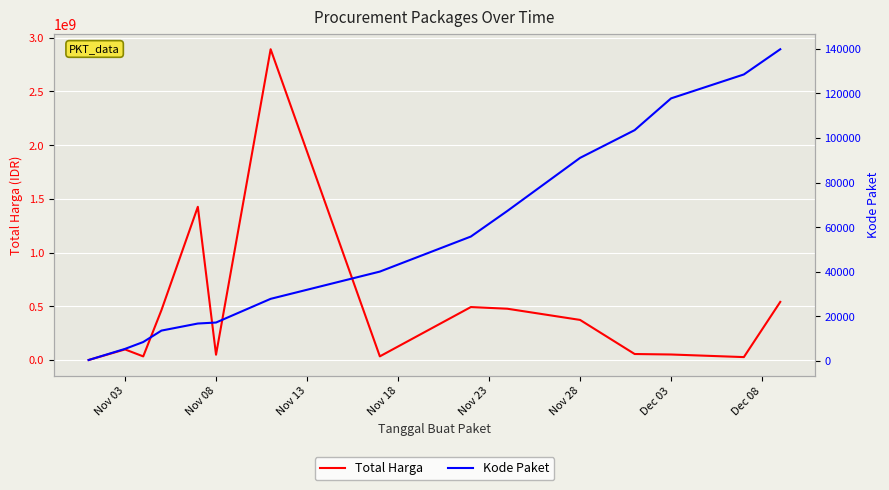

What is the spread (max minus min) of values at Dec 03?

51483217